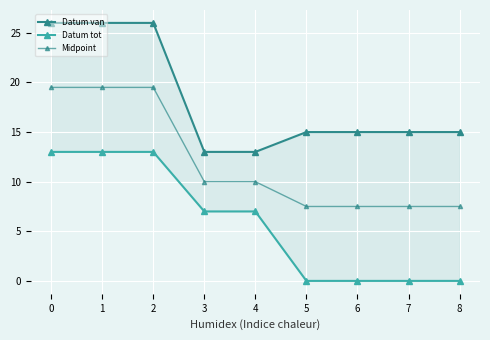

True or false: Datum tot has a value of 7.8 at 7.

False